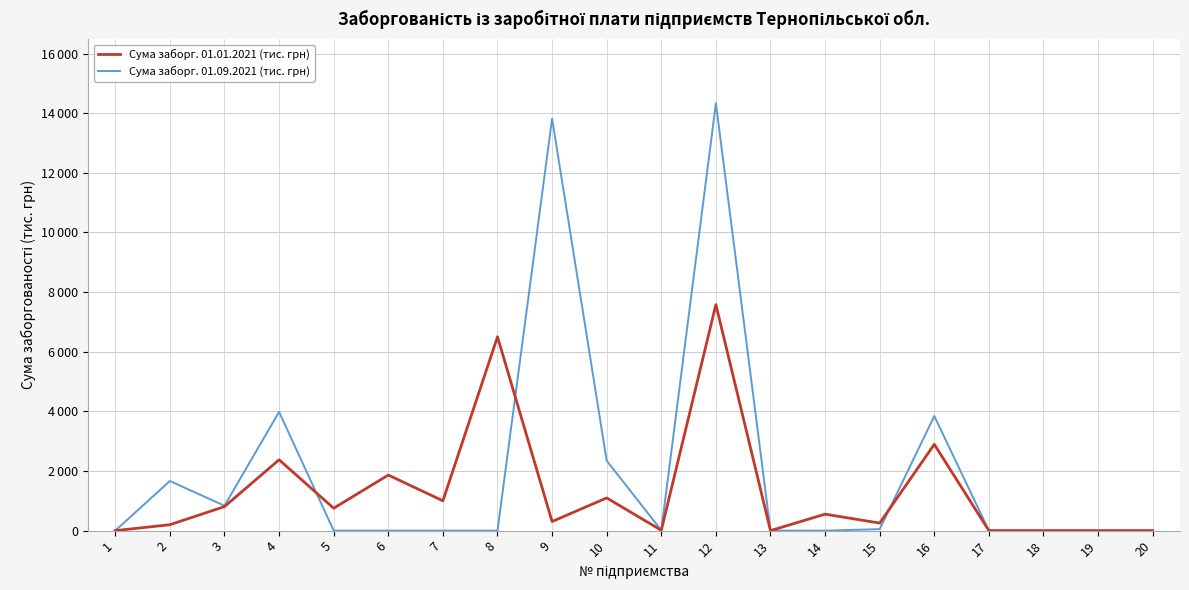

Which series changed the most between 9 and 18?

Сума заборг. 01.09.2021 (тис. грн)